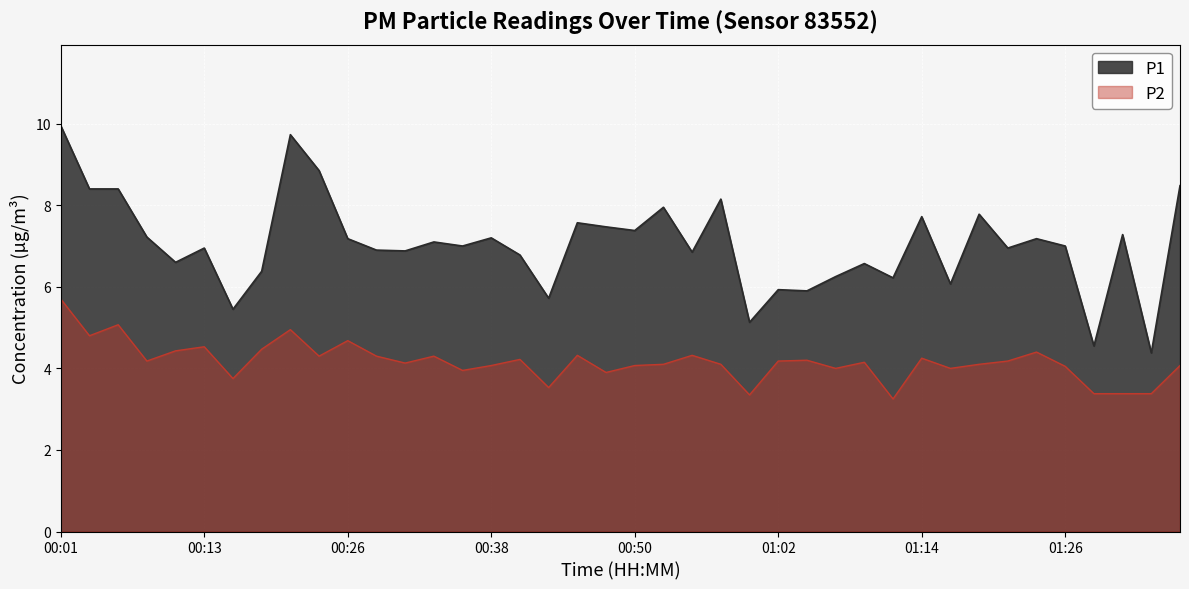

True or false: P1 has more than 1 points higher than both neighbors.

True